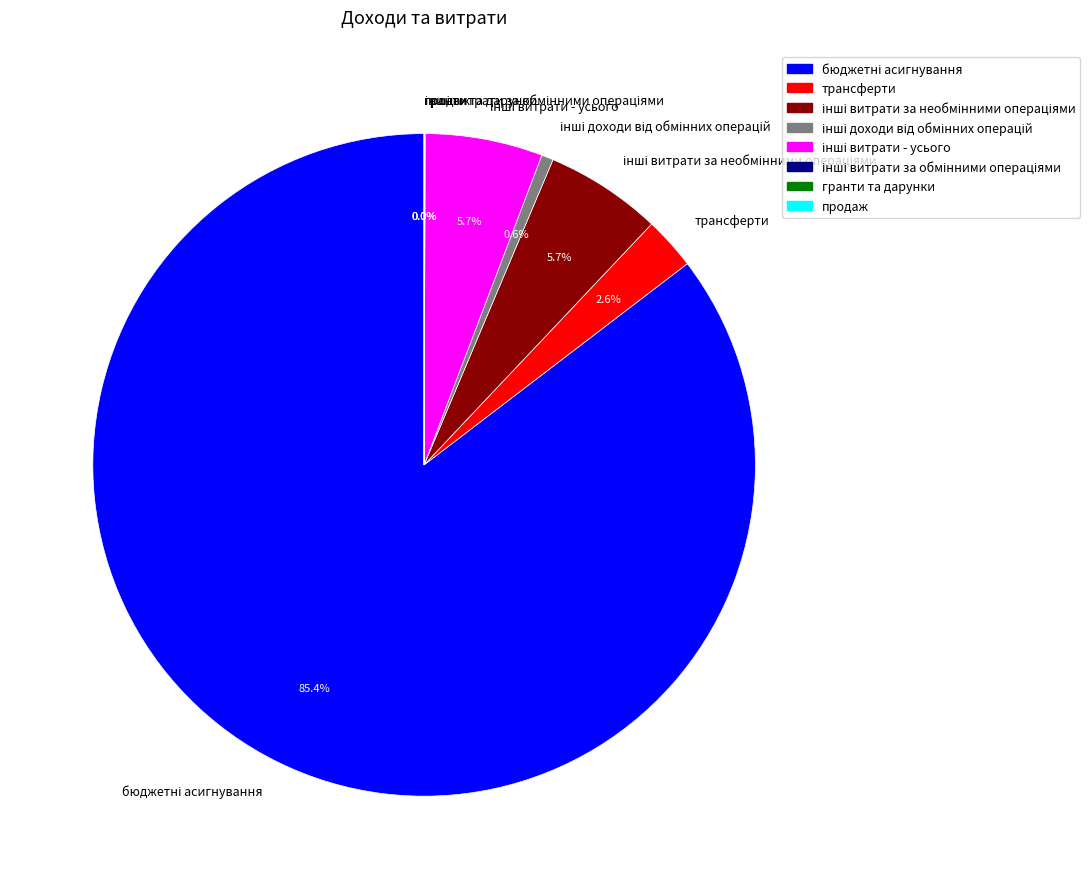

Does any single category account for the majority?

Yes